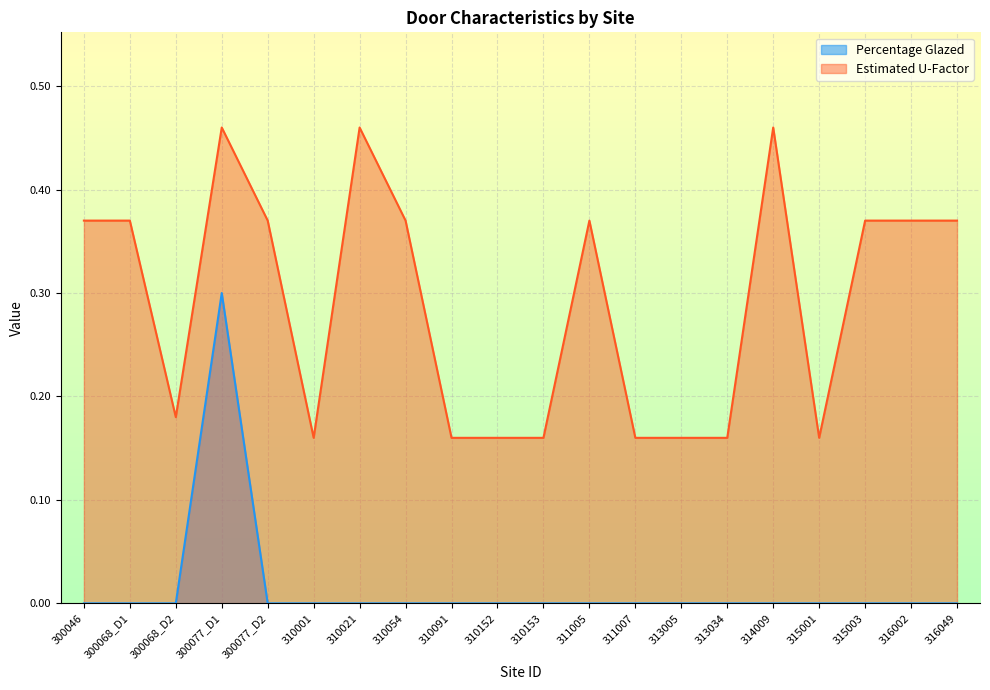

At which category does Estimated U-Factor reach its first local peak?

300077_D1